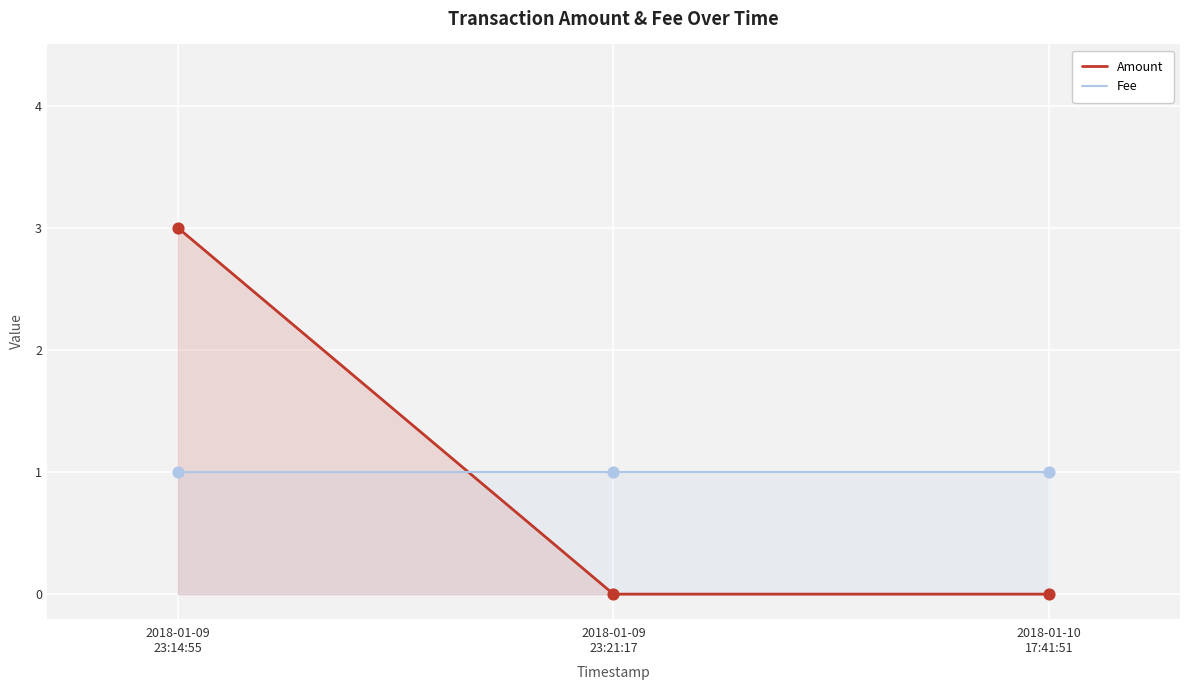

Which series has the largest total across all categories?

Amount